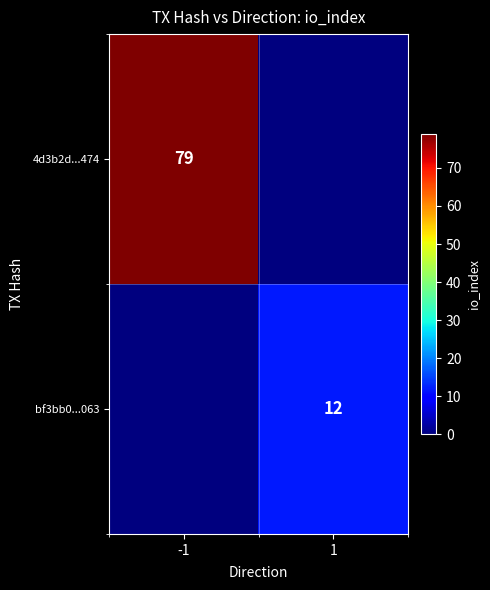

Is it true that 4d3b2d...474 equals 44 at -1?

False